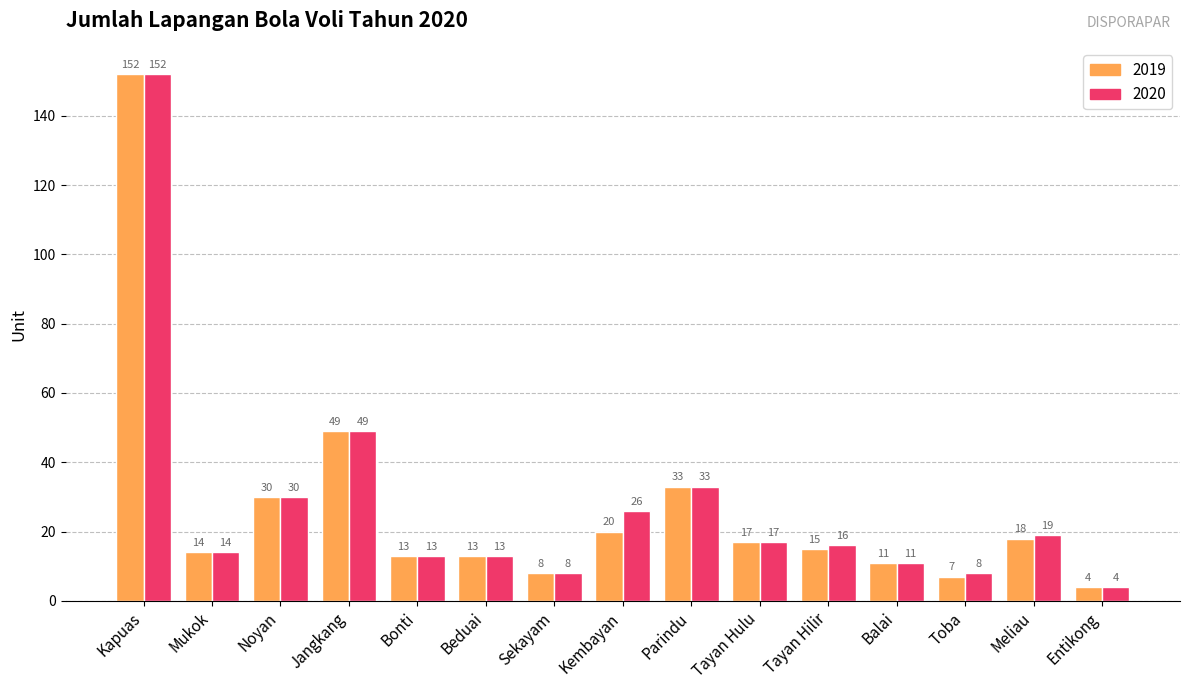

Rank the series at Meliau from lowest to highest value.

2019, 2020